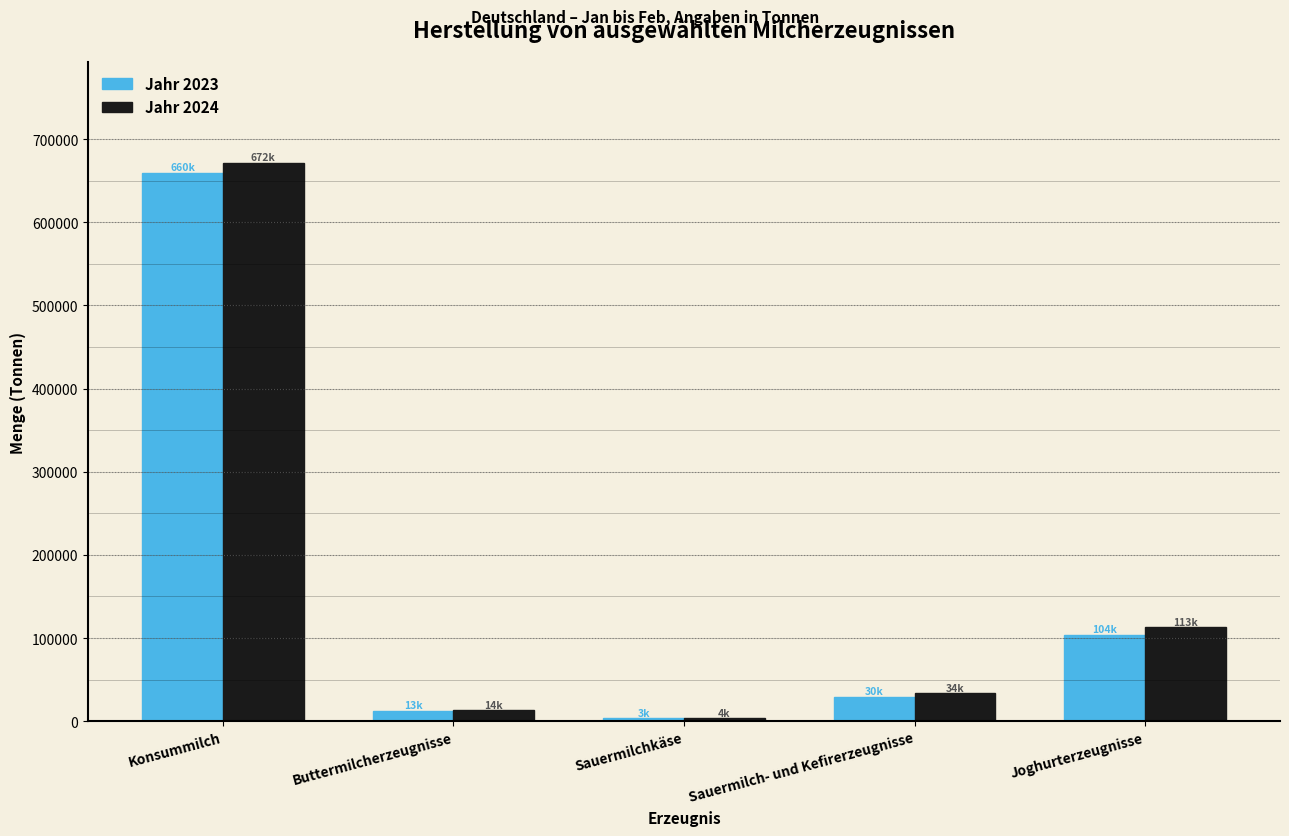

Reading right to left, transcribe all the data shown in this chart.

Jahr 2023: 103771.3	29653.2	3318.6	12671.1	659509.9
Jahr 2024: 113357.7	33800.4	3582.5	13504.3	671918.7